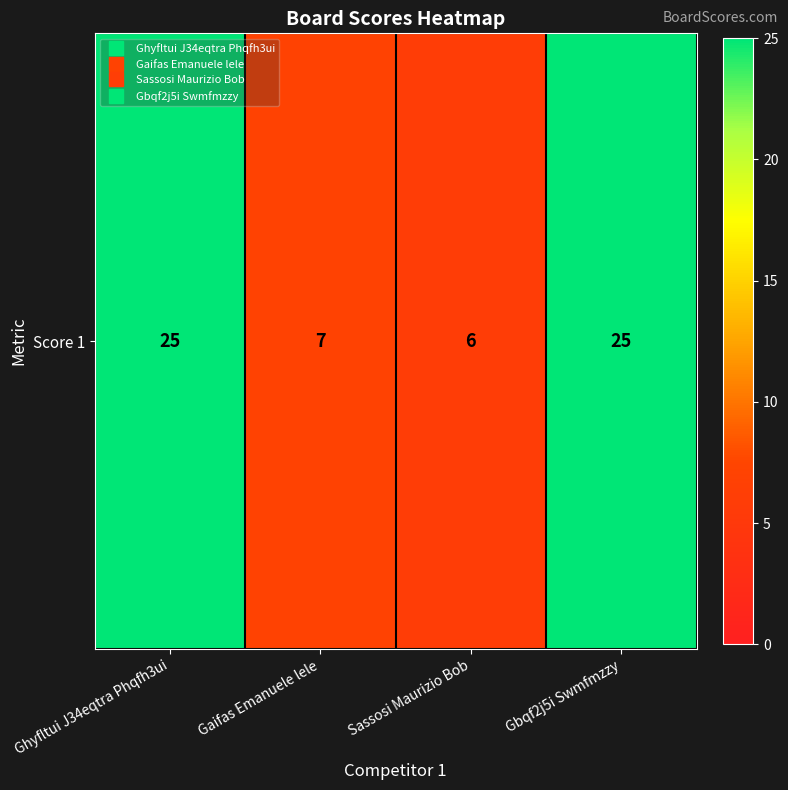

What is the minimum value shown in the chart?

6